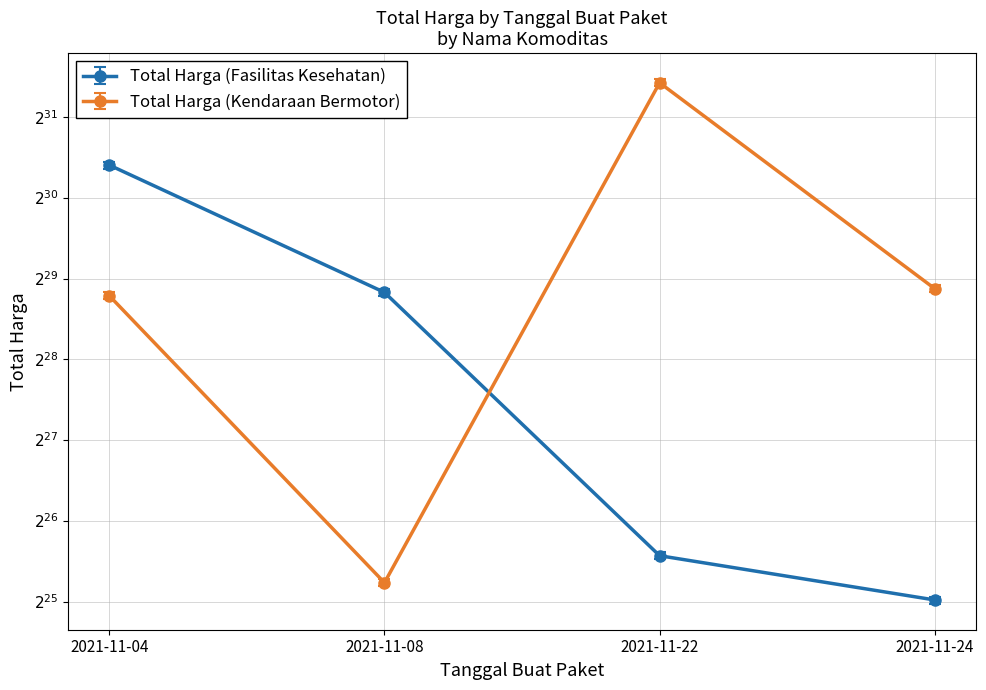

What are all the series names shown in the legend?

Total Harga (Fasilitas Kesehatan), Total Harga (Kendaraan Bermotor)